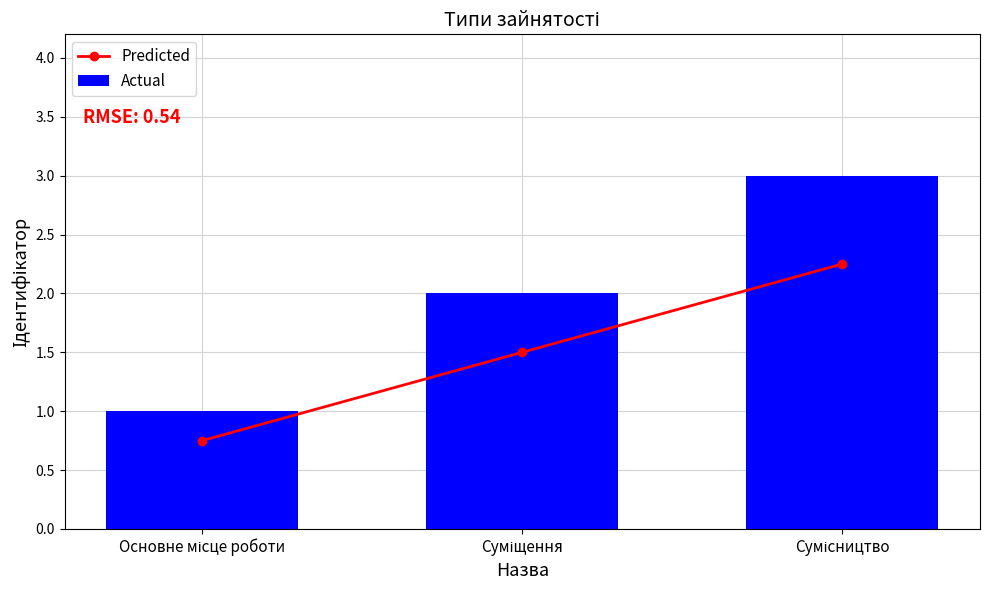

What is the minimum value for Actual?

1